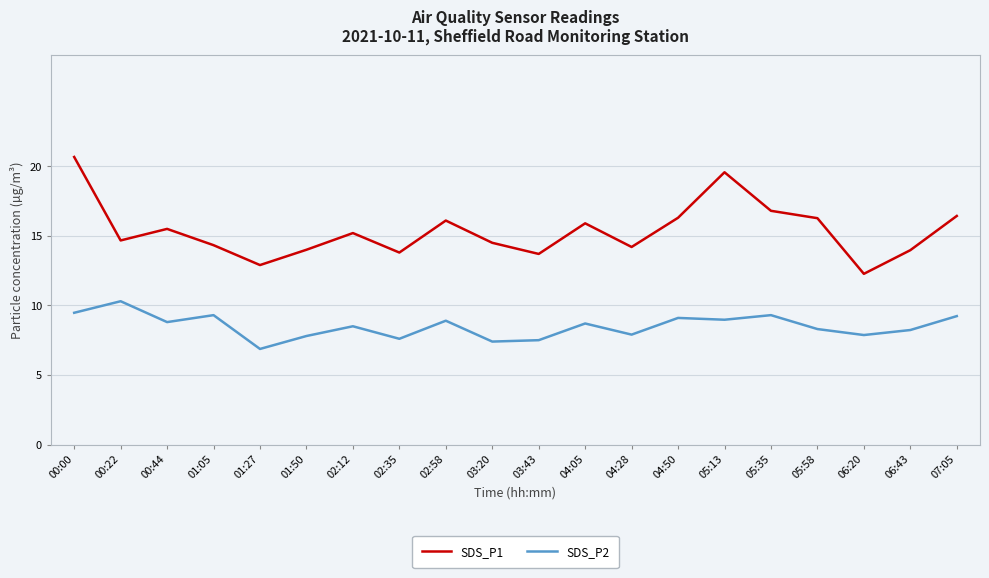

Which series has the widest spread of values?

SDS_P1